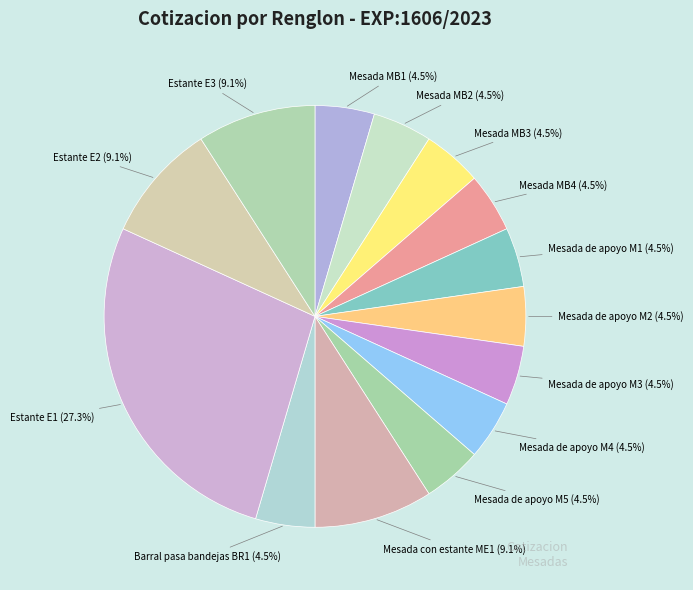

Is Mesada MB2 the majority of the pie?

No